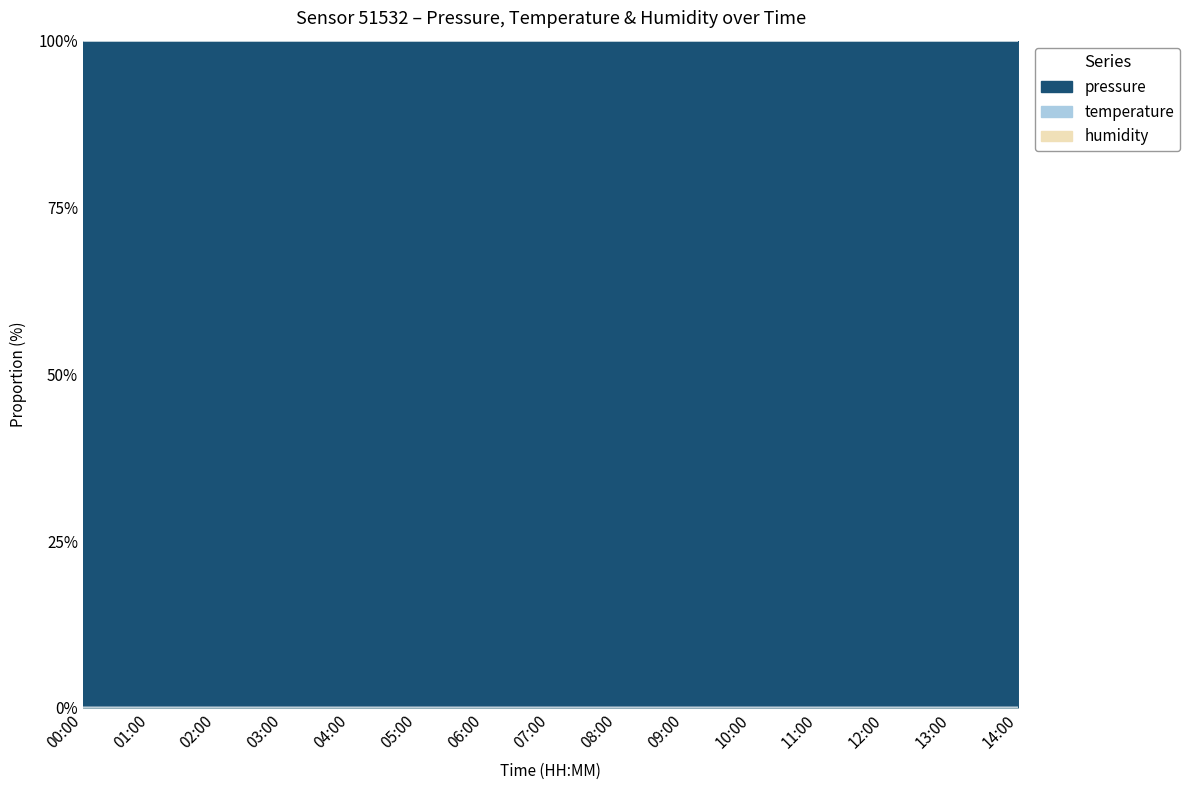

True or false: pressure and temperature intersect in this chart.

False